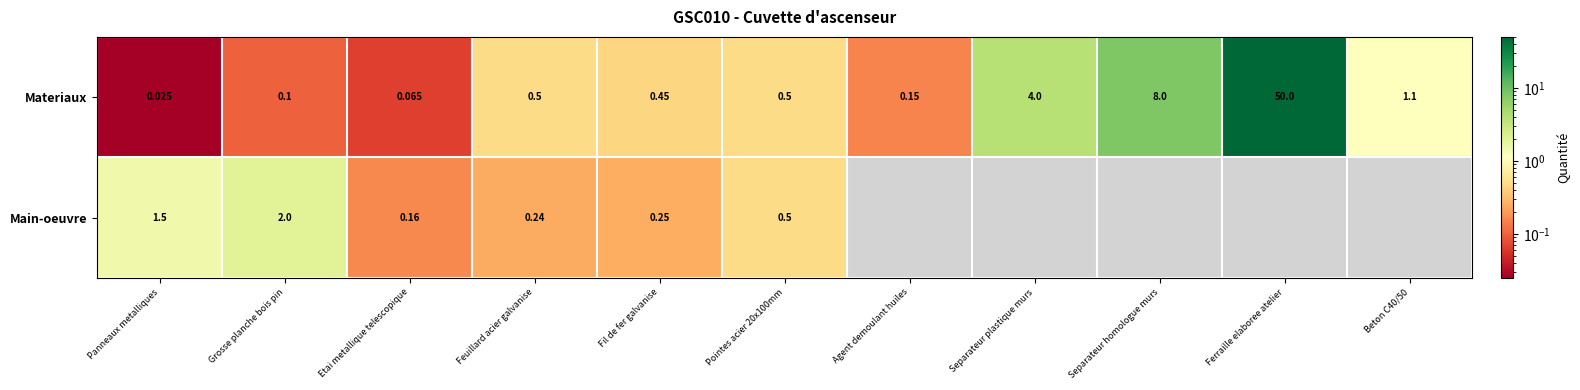

Is the value of Materiaux at Panneaux metalliques greater than the value of Main-oeuvre at Grosse planche bois pin?

No